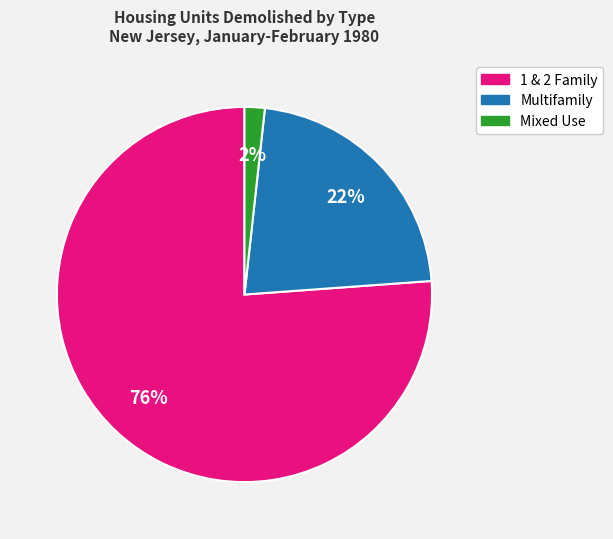

Rank the categories by value from lowest to highest.

Mixed Use, Multifamily, 1 & 2 Family